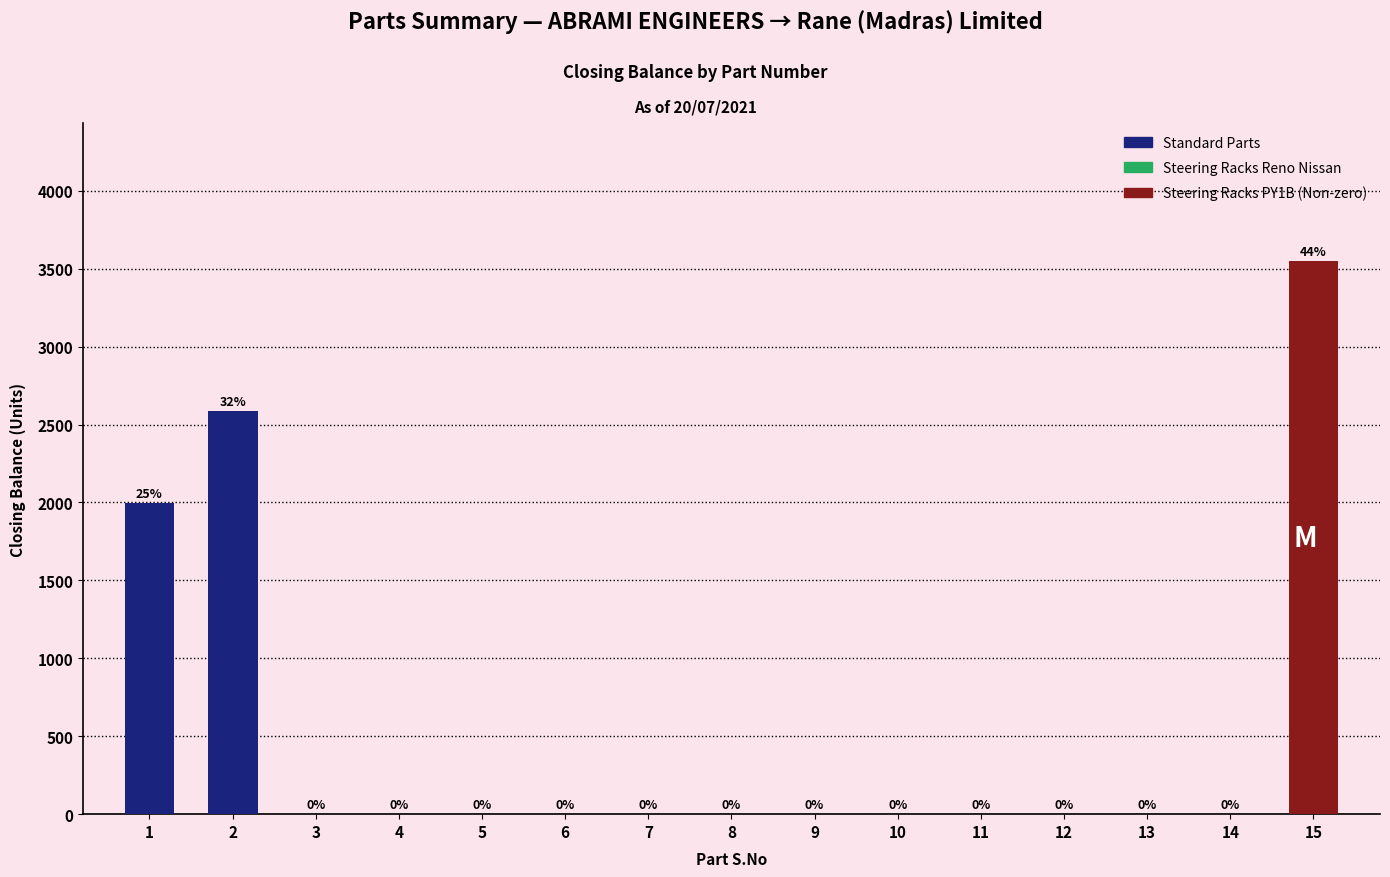

The chart shows a value of 0 at 8. True or false?

True